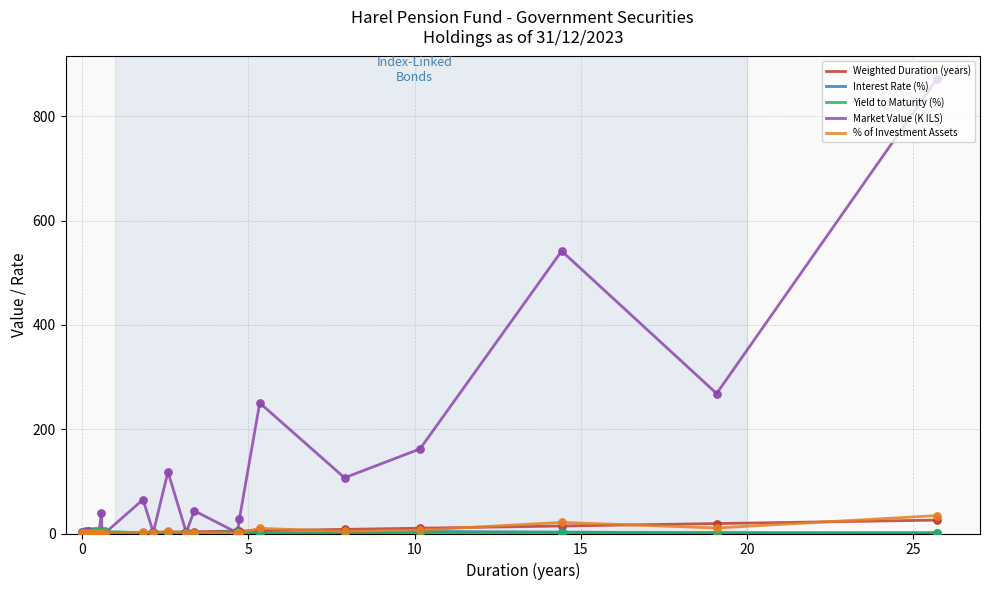

Which series has the largest total across all categories?

Market Value (K ILS)